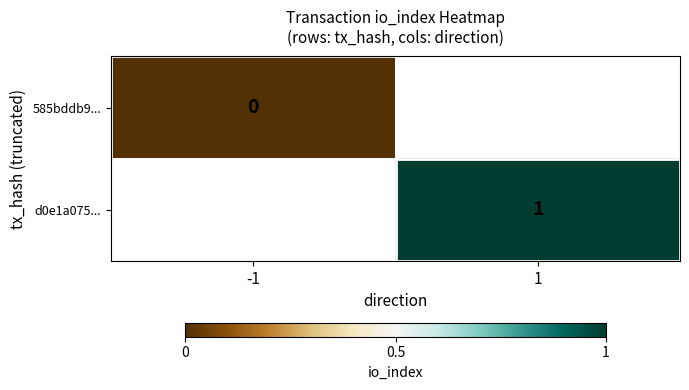

True or false: d0e1a075... has a value of 1 at 1.

True